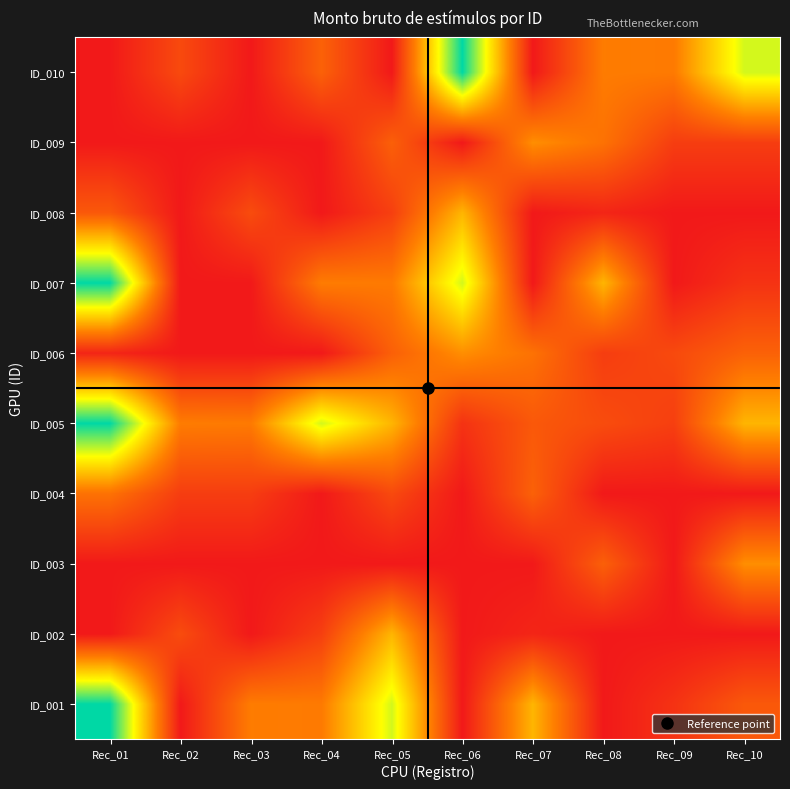

Reading left to right, transcribe all the data shown in this chart.

ID_001: Rec_01=15773.2	Rec_02=0.0	Rec_03=5086.4	Rec_04=4997.4	Rec_05=11427.1	Rec_06=0.0	Rec_07=7486.2	Rec_08=0.0	Rec_09=1307.5	Rec_10=3268.8
ID_002: Rec_01=0.0	Rec_02=2613.6	Rec_03=0.0	Rec_04=1961.3	Rec_05=7487.8	Rec_06=0.0	Rec_07=635.9	Rec_08=0.0	Rec_09=0.0	Rec_10=0.0
ID_003: Rec_01=0.0	Rec_02=0.0	Rec_03=0.0	Rec_04=0.0	Rec_05=0.0	Rec_06=0.0	Rec_07=0.0	Rec_08=3639.2	Rec_09=0.0	Rec_10=5893.1
ID_004: Rec_01=4577.8	Rec_02=1859.0	Rec_03=1859.0	Rec_04=0.0	Rec_05=2494.8	Rec_06=0.0	Rec_07=3725.8	Rec_08=0.0	Rec_09=0.0	Rec_10=0.0
ID_005: Rec_01=15773.2	Rec_02=5086.4	Rec_03=4997.4	Rec_04=11427.1	Rec_05=7486.2	Rec_06=1307.5	Rec_07=3268.8	Rec_08=2613.6	Rec_09=1961.3	Rec_10=7487.8
ID_006: Rec_01=635.9	Rec_02=0.0	Rec_03=0.0	Rec_04=0.0	Rec_05=3639.2	Rec_06=5893.1	Rec_07=4577.8	Rec_08=1859.0	Rec_09=2494.8	Rec_10=3725.8
ID_007: Rec_01=15773.2	Rec_02=0.0	Rec_03=0.0	Rec_04=5086.4	Rec_05=4997.4	Rec_06=11427.1	Rec_07=0.0	Rec_08=7486.2	Rec_09=0.0	Rec_10=1307.5
ID_008: Rec_01=3268.8	Rec_02=0.0	Rec_03=2613.6	Rec_04=0.0	Rec_05=1961.3	Rec_06=7487.8	Rec_07=0.0	Rec_08=635.9	Rec_09=0.0	Rec_10=0.0
ID_009: Rec_01=0.0	Rec_02=0.0	Rec_03=0.0	Rec_04=0.0	Rec_05=3639.2	Rec_06=0.0	Rec_07=5893.1	Rec_08=4577.8	Rec_09=1859.0	Rec_10=1859.0
ID_010: Rec_01=0.0	Rec_02=2494.8	Rec_03=0.0	Rec_04=3725.8	Rec_05=0.0	Rec_06=15773.2	Rec_07=0.0	Rec_08=5086.4	Rec_09=4997.4	Rec_10=11427.1